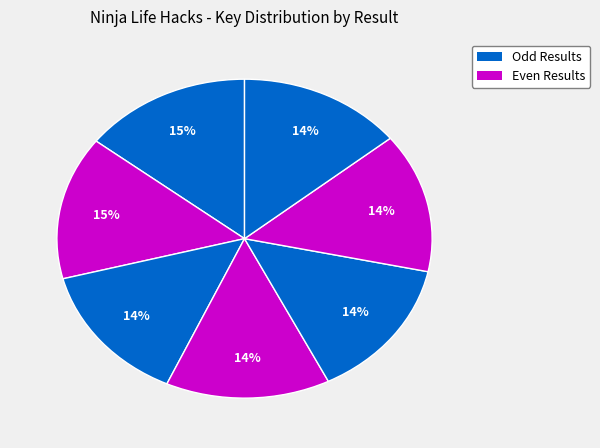

How many slices are in this pie chart?

7